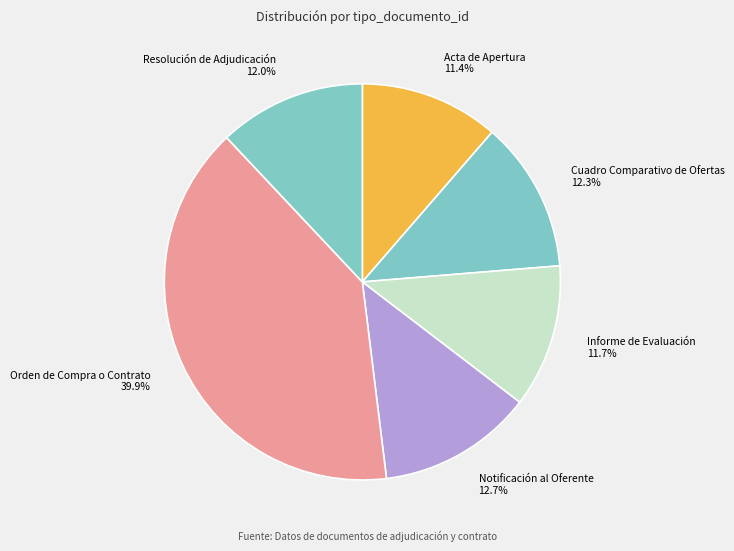

Is it true that Informe de Evaluación is 12% of the pie?

True